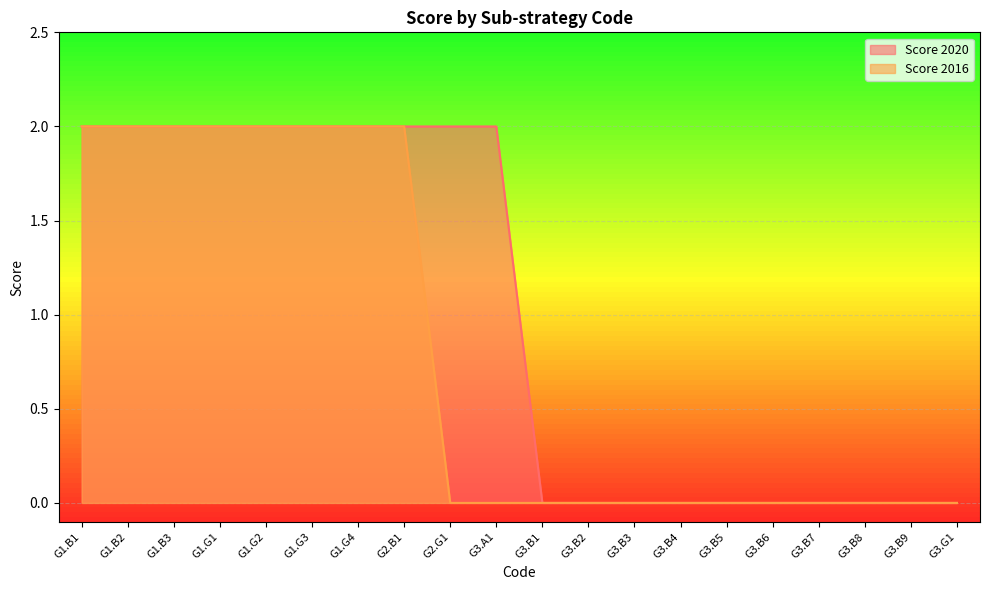

What is the sum of all Score_2016 values?

16